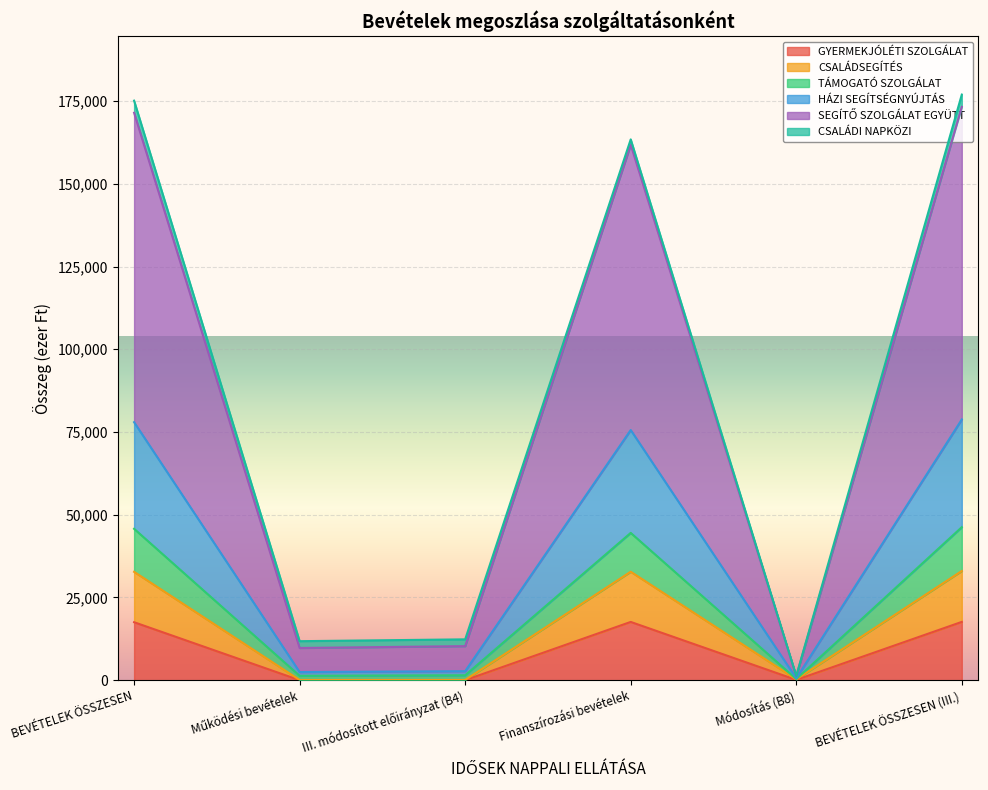

Is it true that GYERMEKJÓLÉTI SZOLGÁLAT equals 8249 at BEVÉTELEK ÖSSZESEN (III.)?

False